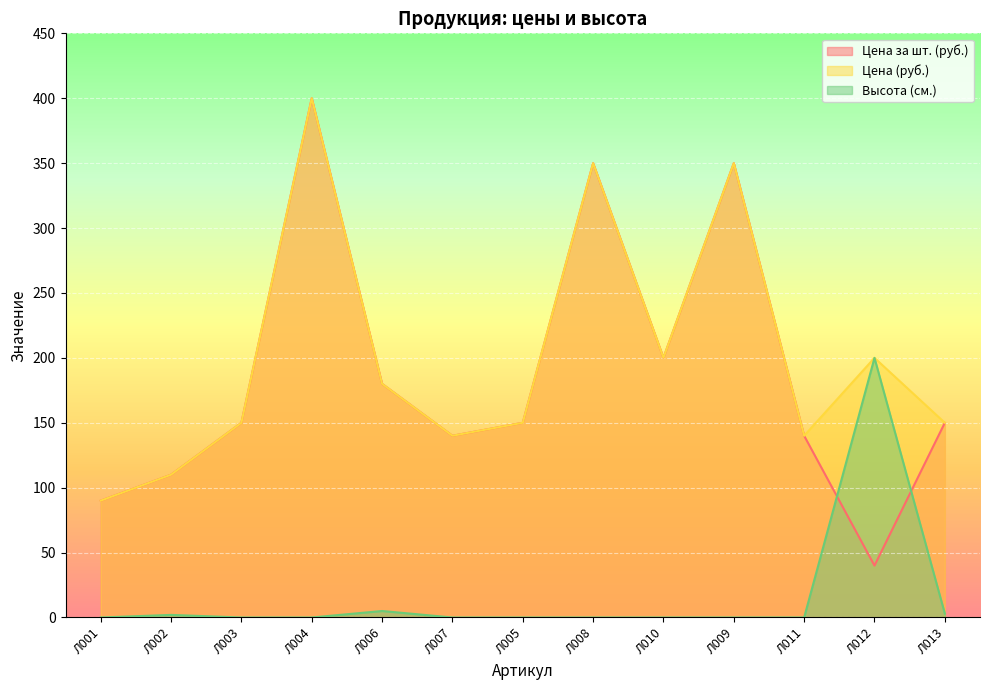

Reading left to right, list all the values displayed in this chart.

Цена за шт. (руб.): 90	110	150	400	180	140	150	350	200	350	140	40	150
Цена (руб.): 90	110	150	400	180	140	150	350	200	350	140	200	150
Высота (см.): 0	2	0	0	5	0	0	0	0	0	0	200	3